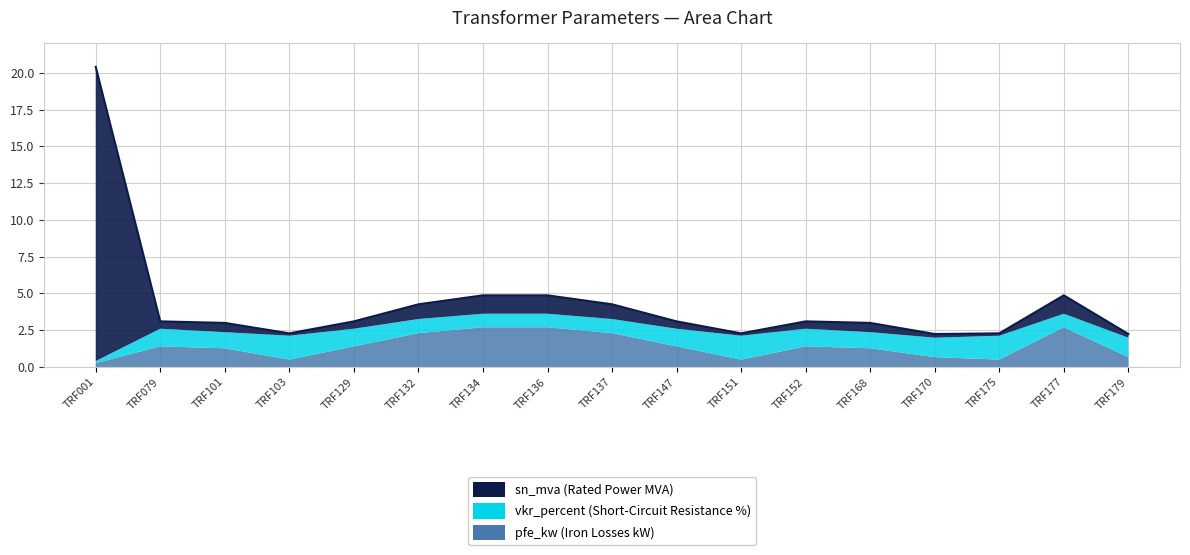

Reading left to right, transcribe all the data shown in this chart.

sn_mva: TRF001=20.0	TRF079=0.5	TRF101=0.6	TRF103=0.2	TRF129=0.5	TRF132=1.0	TRF134=1.2	TRF136=1.2	TRF137=1.0	TRF147=0.5	TRF151=0.2	TRF152=0.5	TRF168=0.6	TRF170=0.2	TRF175=0.2	TRF177=1.2	TRF179=0.2
vkr_percent: TRF001=0.1	TRF079=1.2	TRF101=1.1	TRF103=1.6	TRF129=1.2	TRF132=1.0	TRF134=0.9	TRF136=0.9	TRF137=1.0	TRF147=1.2	TRF151=1.6	TRF152=1.2	TRF168=1.1	TRF170=1.3	TRF175=1.6	TRF177=0.9	TRF179=1.3
pfe_kw: TRF001=0.3	TRF079=1.4	TRF101=1.3	TRF103=0.5	TRF129=1.4	TRF132=2.3	TRF134=2.7	TRF136=2.7	TRF137=2.3	TRF147=1.4	TRF151=0.5	TRF152=1.4	TRF168=1.3	TRF170=0.7	TRF175=0.5	TRF177=2.7	TRF179=0.7